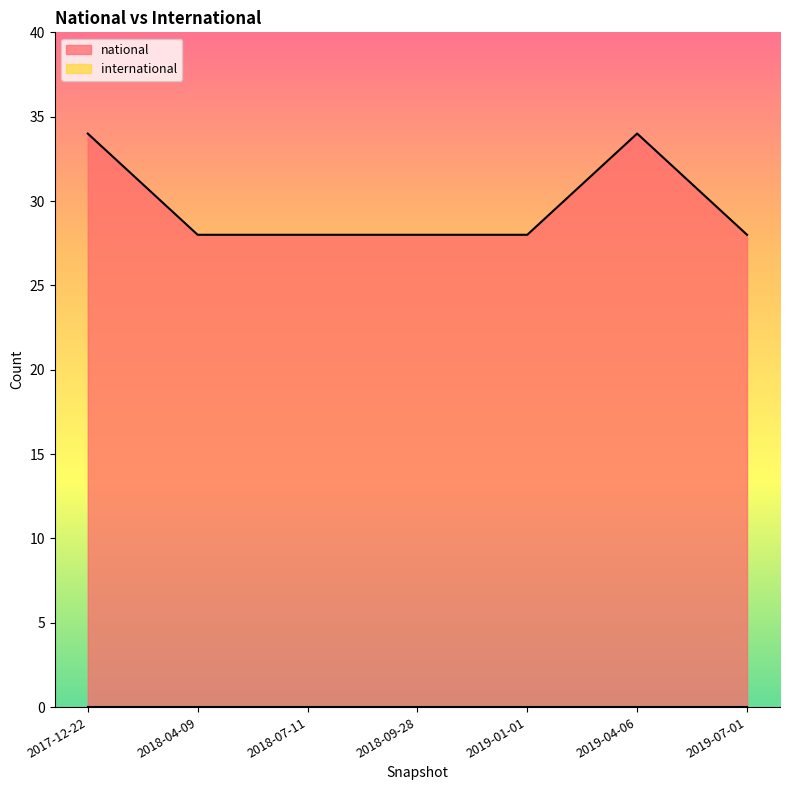

Where is the data nearest to the value 31?

2017-12-22